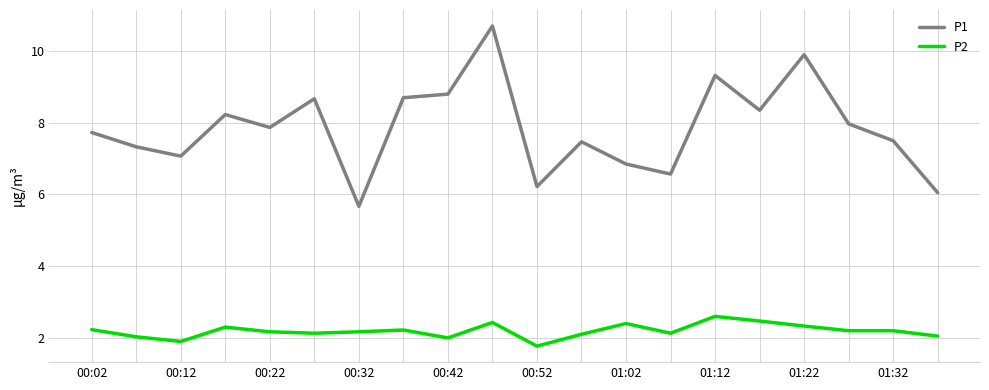

How many lines are shown in the chart?

2